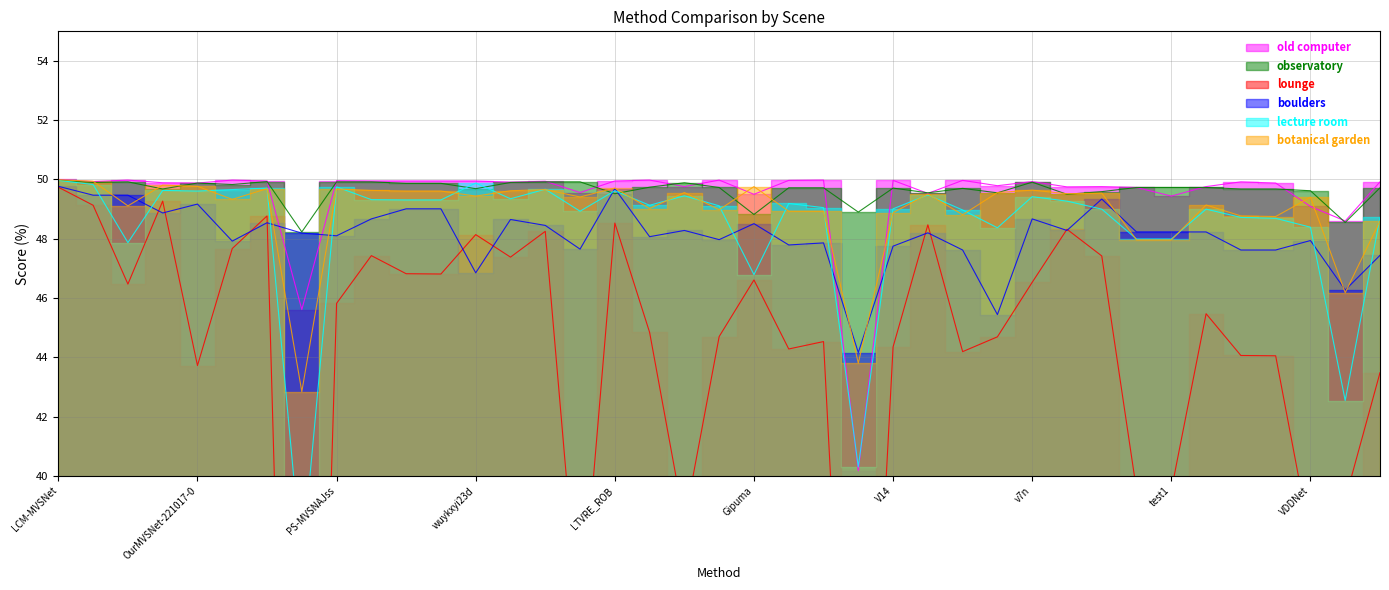

What are all the series names shown in the legend?

old computer, observatory, lounge, boulders, lecture room, botanical garden